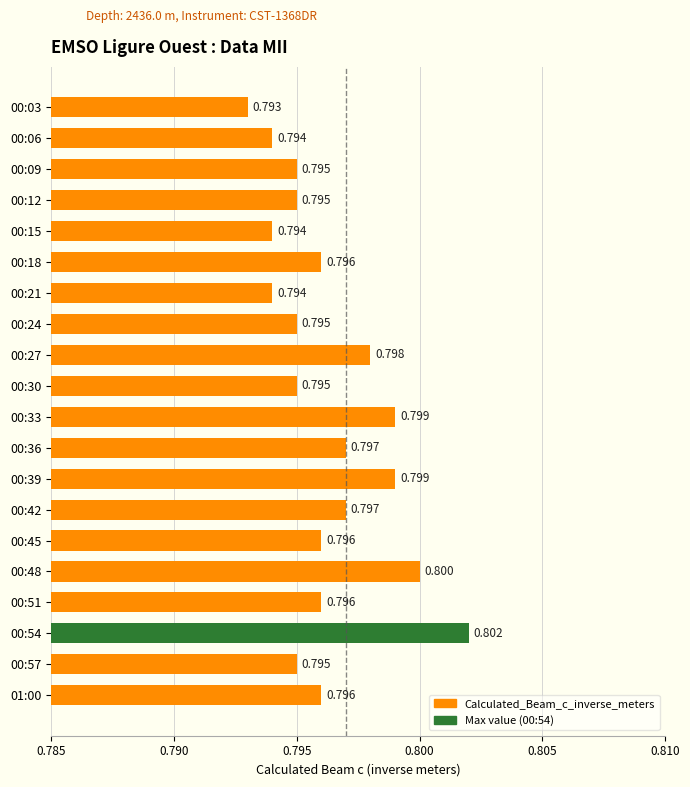

Where is the data nearest to the value 0?

00:03